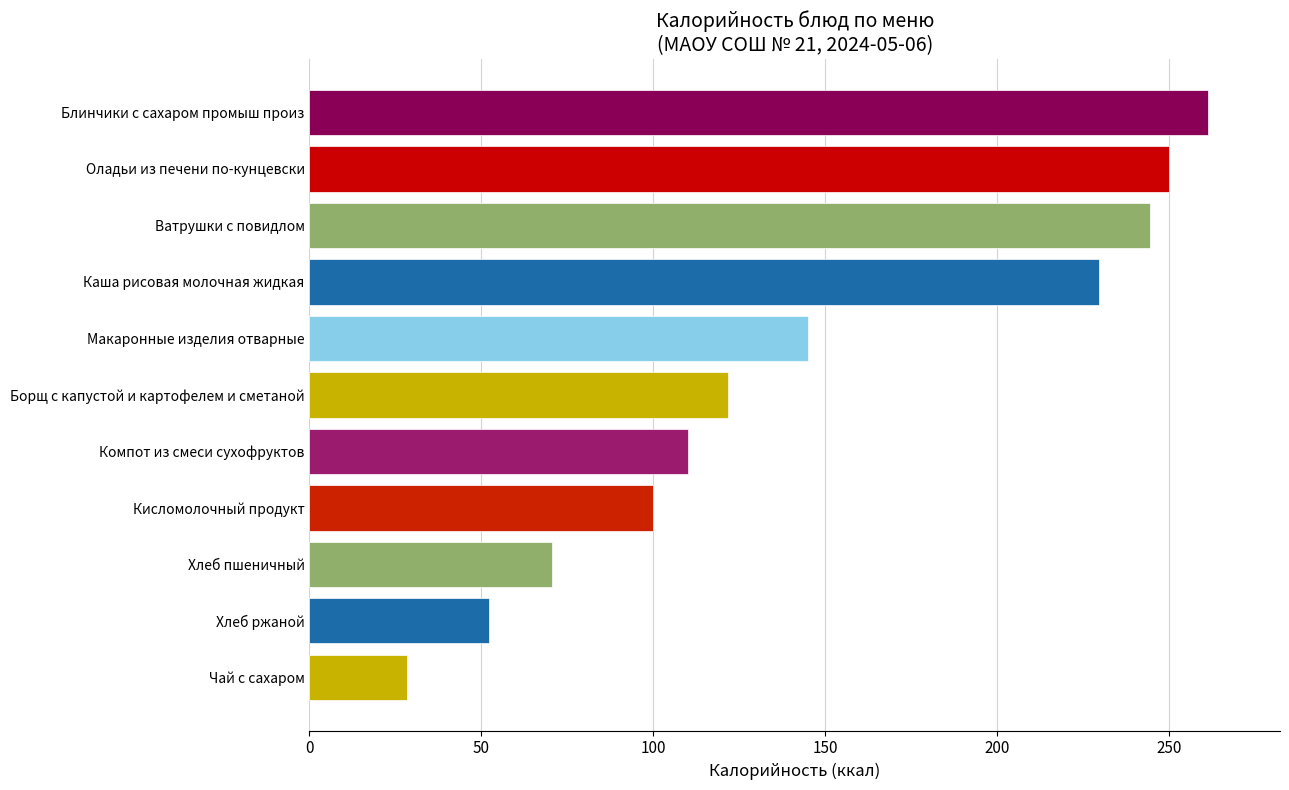

List the labels in order of value, largest first.

Блинчики с сахаром промыш произ, Оладьи из печени по-кунцевски, Ватрушки с повидлом, Каша рисовая молочная жидкая, Макаронные изделия отварные, Борщ с капустой и картофелем и сметаной, Компот из смеси сухофруктов, Кисломолочный продукт, Хлеб пшеничный, Хлеб ржаной, Чай с сахаром